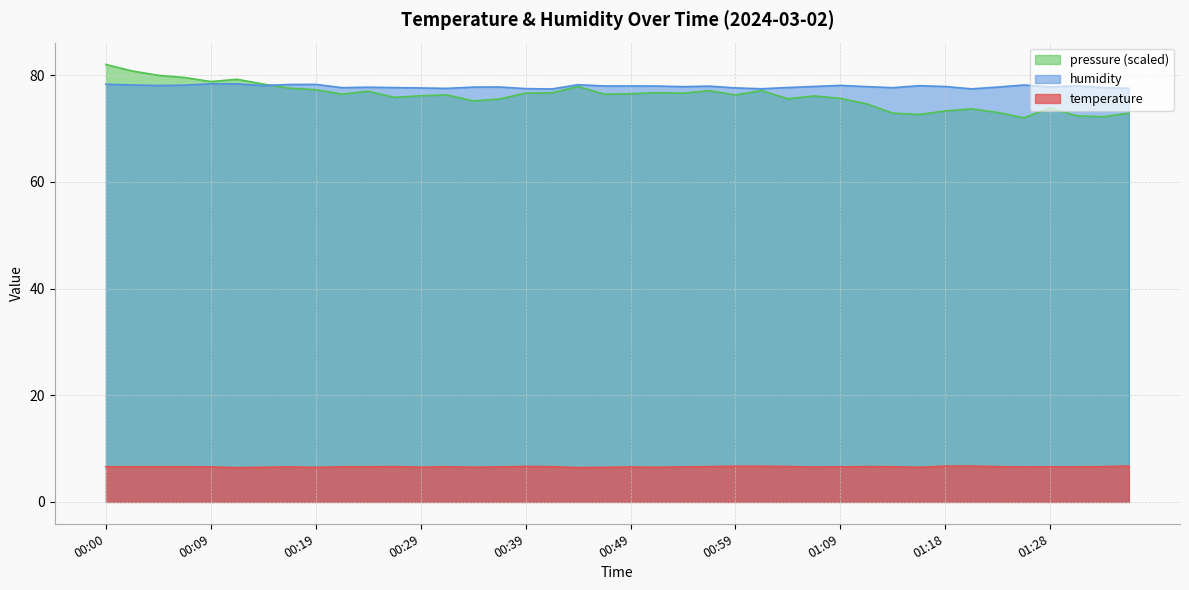

What is the difference between the highest and lowest values at 00:56?

71.3